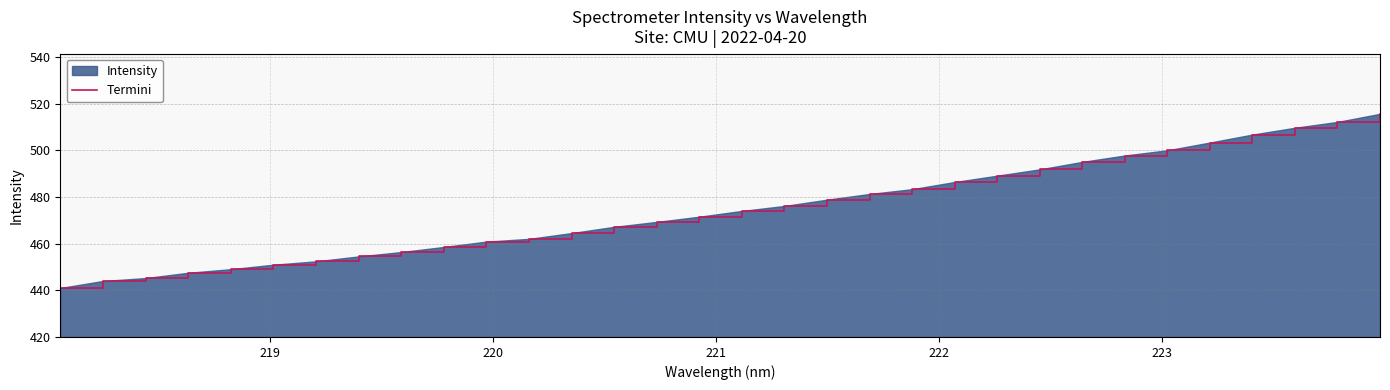

What is the greatest value displayed?

515.7